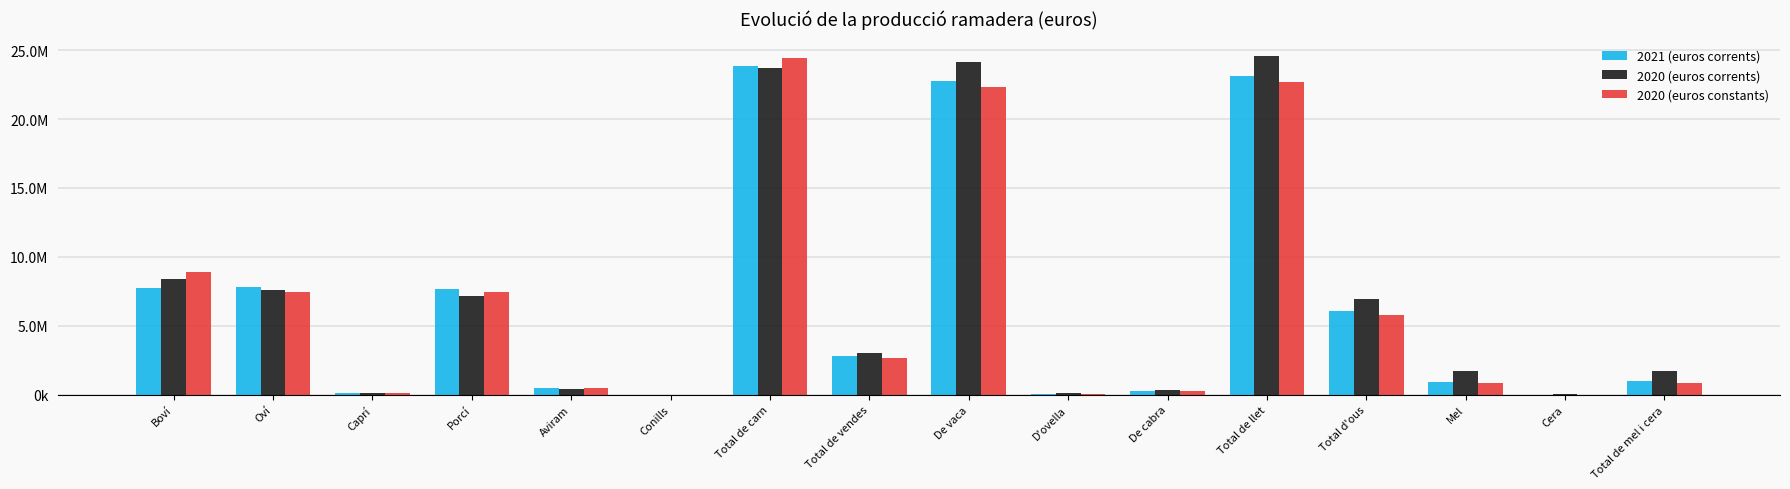

At which category is the sum across all series the highest?

Total de carn